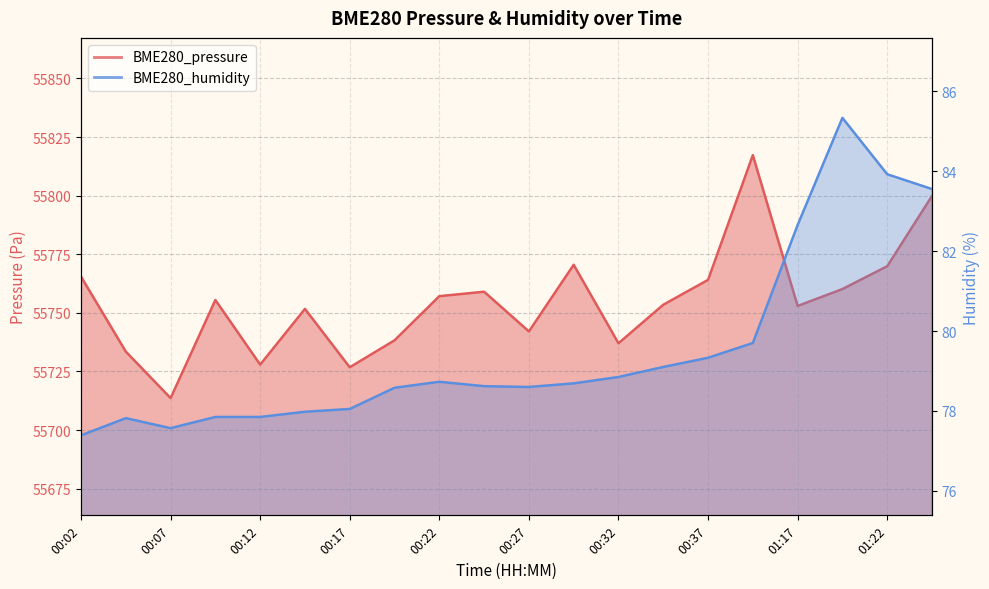

The BME280_humidity series shows 78.7 at 00:22. True or false?

True